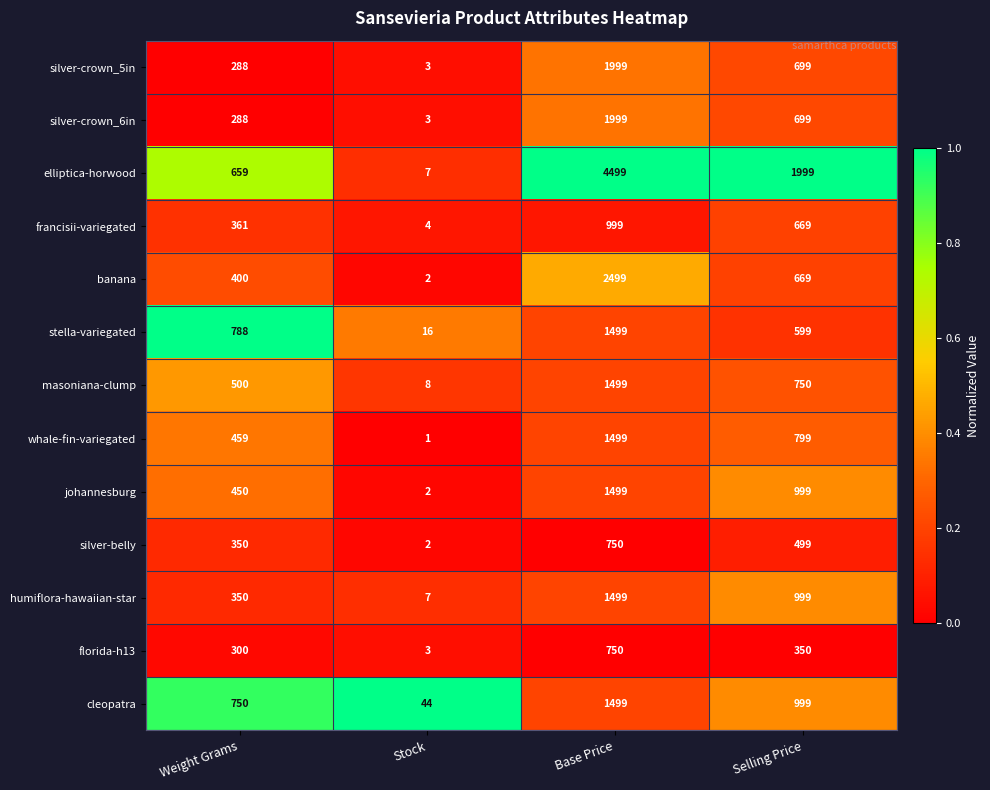

Is it true that whale-fin-variegated equals 1349 at Selling Price?

False